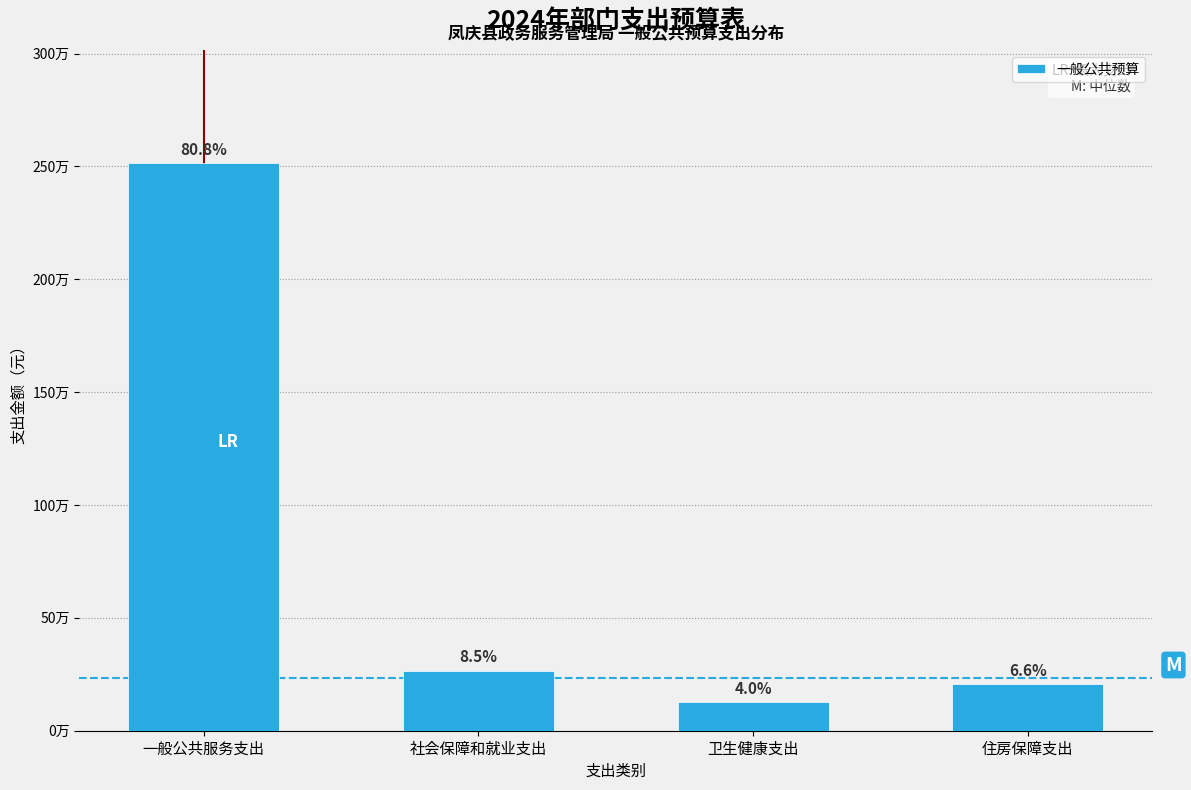

Does the chart contain any negative values?

No